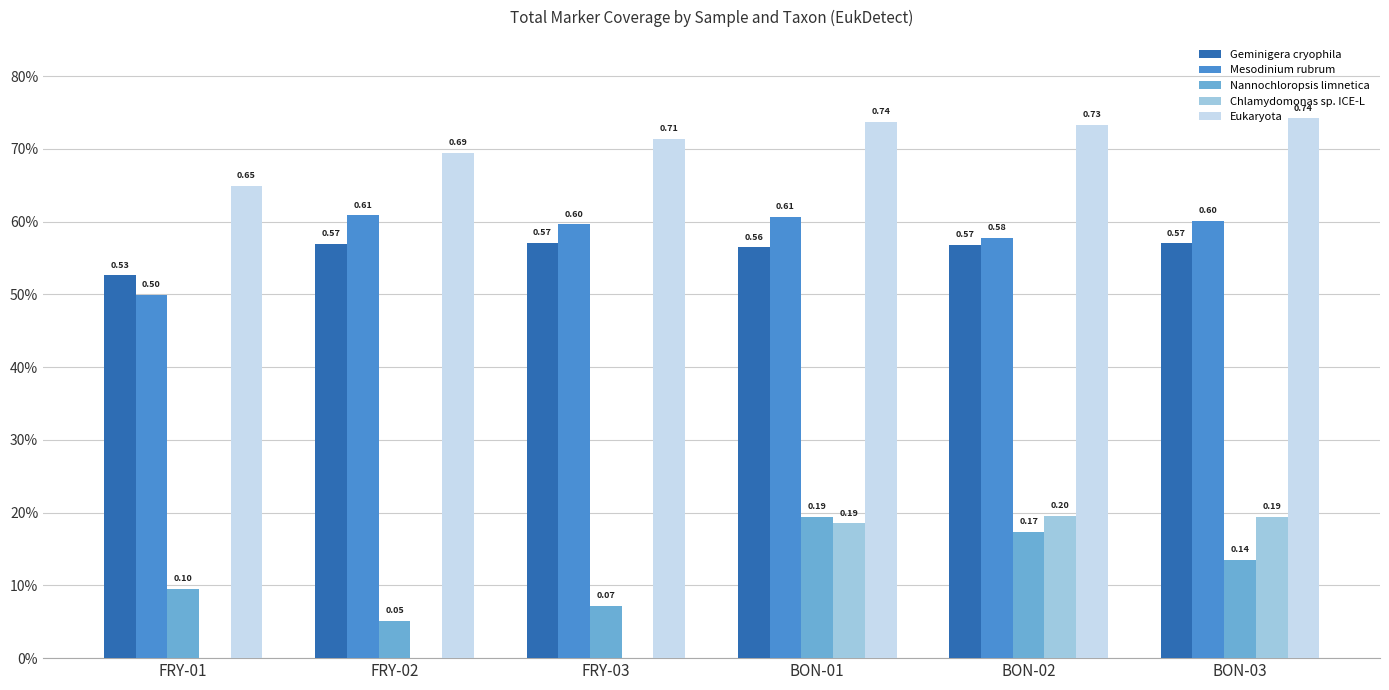

What are all the series names shown in the legend?

Geminigera cryophila, Mesodinium rubrum, Nannochloropsis limnetica, Chlamydomonas sp. ICE-L, Eukaryota